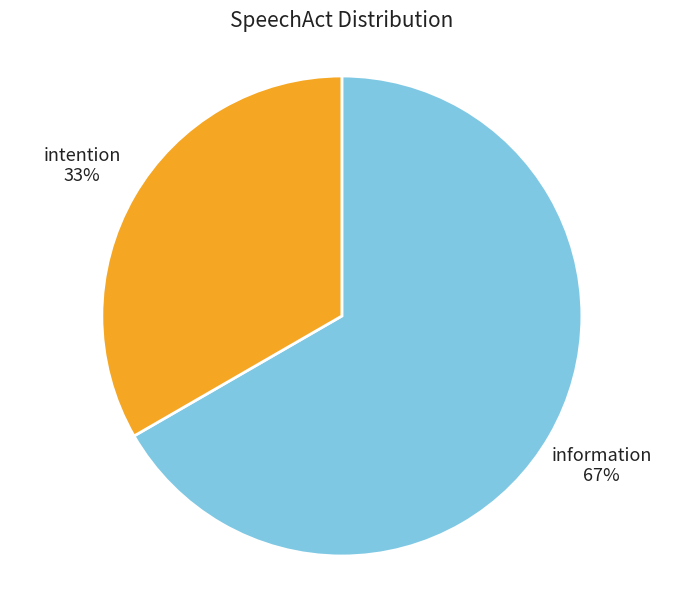

How many slices are in this pie chart?

2